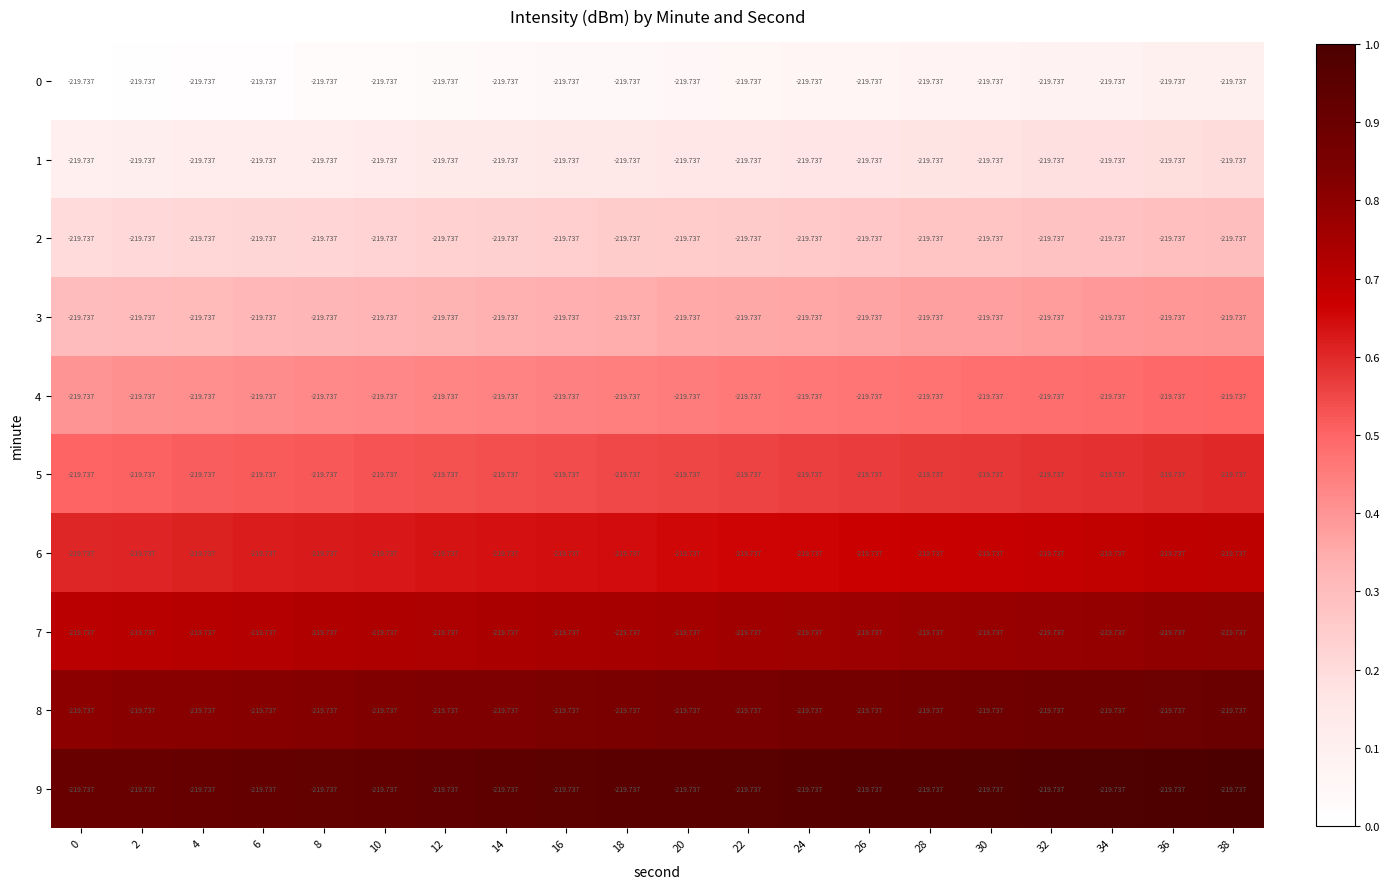

Rank the series at 24 from highest to lowest value.

9, 8, 7, 6, 5, 4, 3, 2, 1, 0